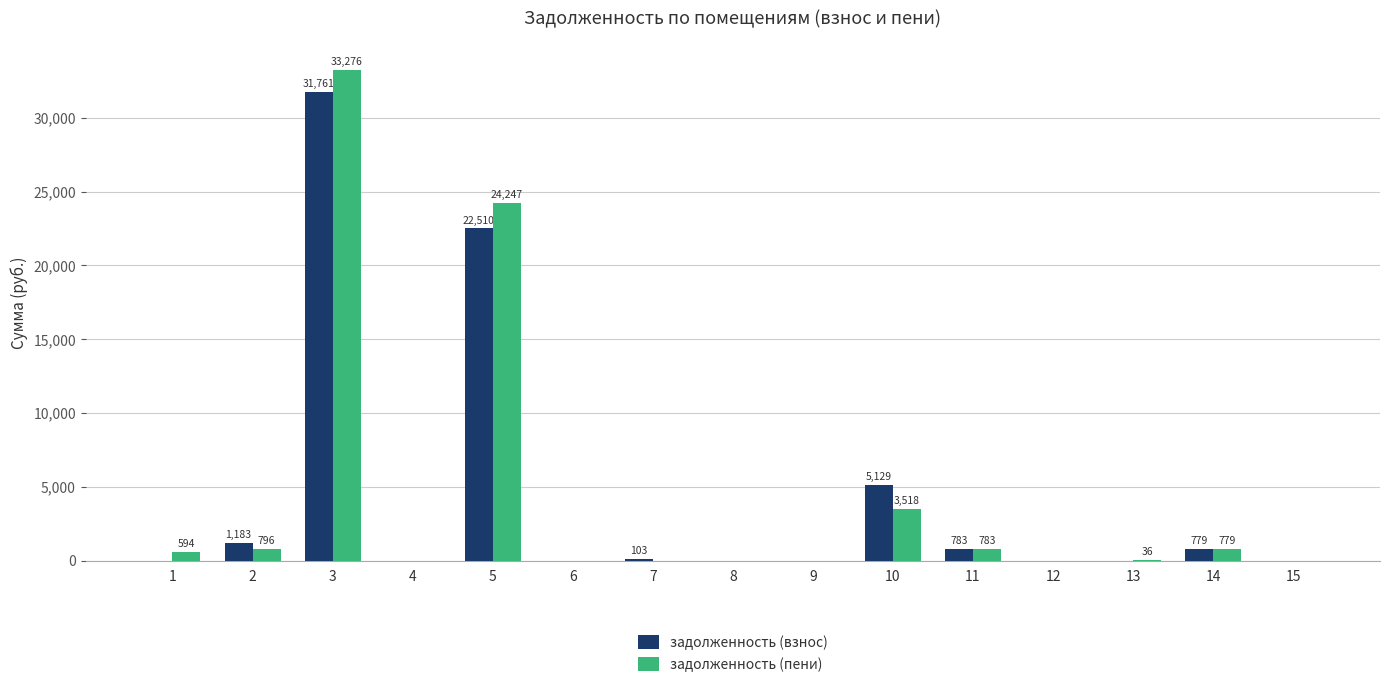

What is the sum of the задолженность (пени) values at 8 and 5?

24247.0